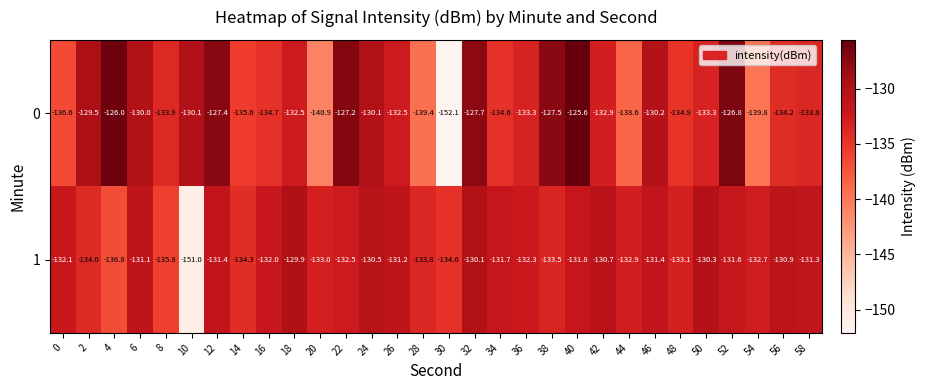

Which series has the largest range (max minus min)?

0